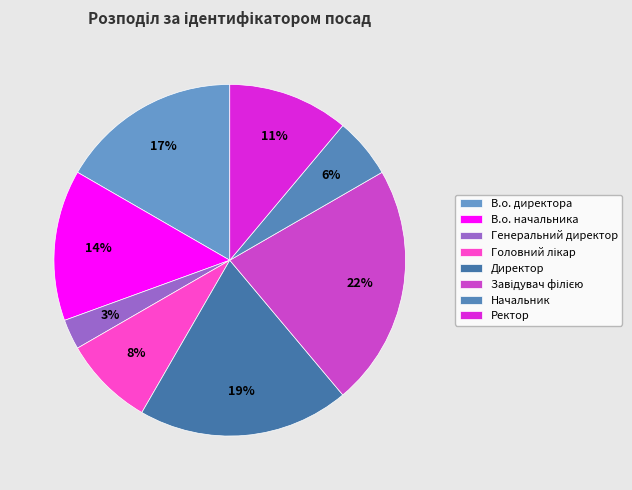

The В.о. директора slice represents 6% of the pie. True or false?

False